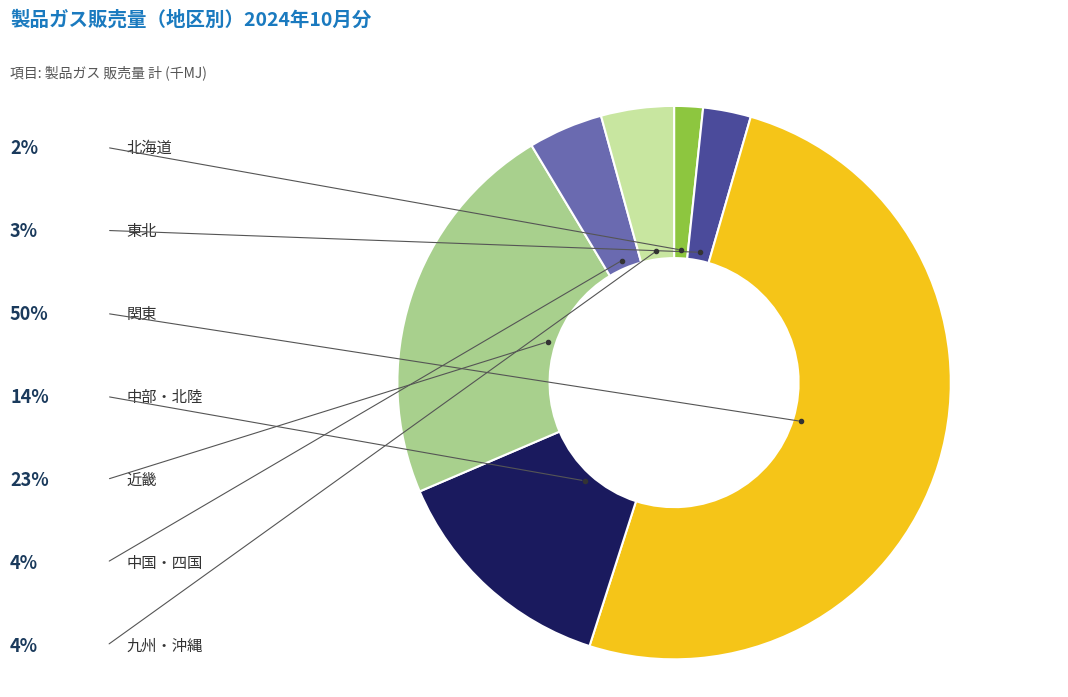

Count the number of slices in the pie.

7